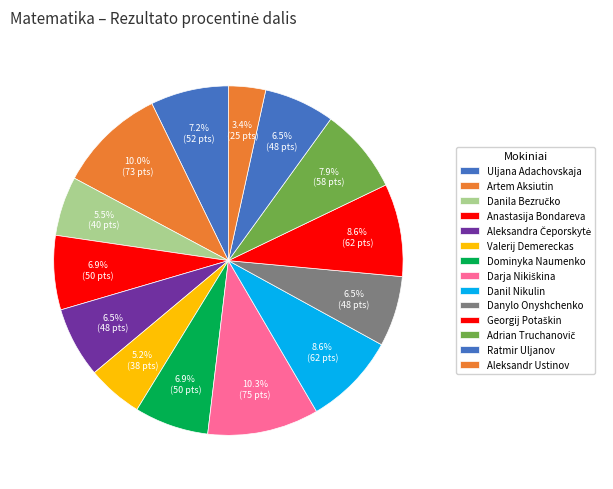

Count the number of slices in the pie.

14